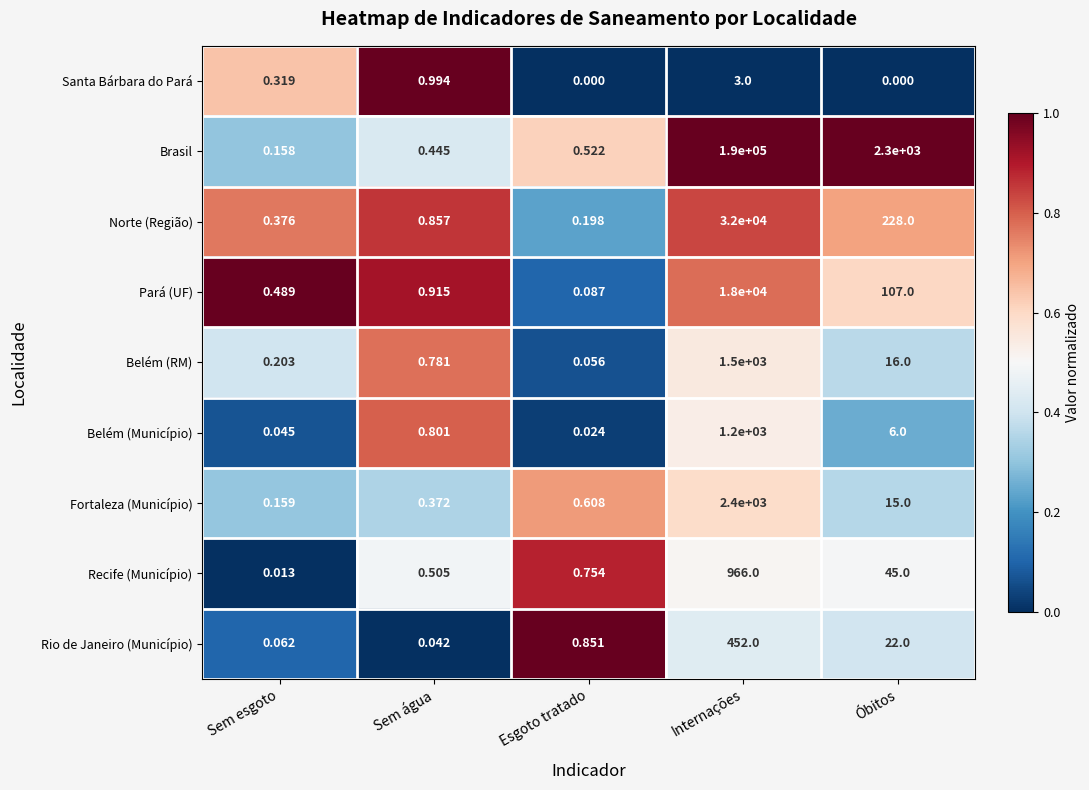

Which series has the largest total across all categories?

Brasil